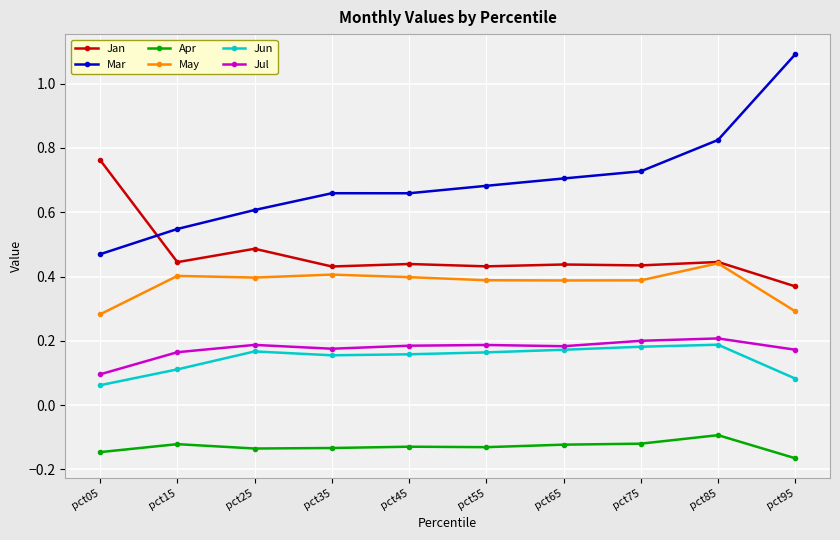

Between pct45 and pct95, which series saw the biggest shift?

Mar